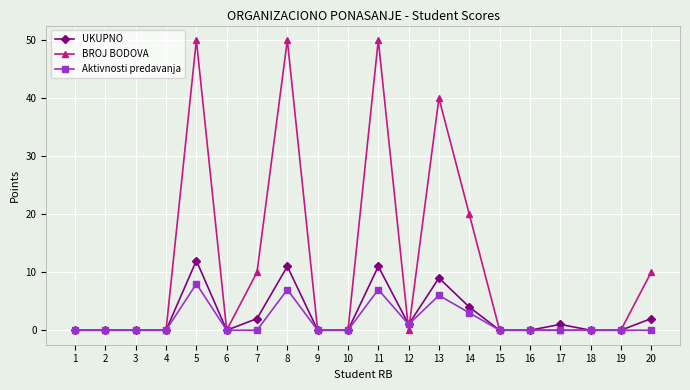

Reading right to left, extract all data points from this chart.

UKUPNO: 2	0	0	1	0	0	4	9	1	11	0	0	11	2	0	12	0	0	0	0
BROJ BODOVA: 10	0	0	0	0	0	20	40	0	50	0	0	50	10	0	50	0	0	0	0
Aktivnosti predavanja: 0	0	0	0	0	0	3	6	1	7	0	0	7	0	0	8	0	0	0	0